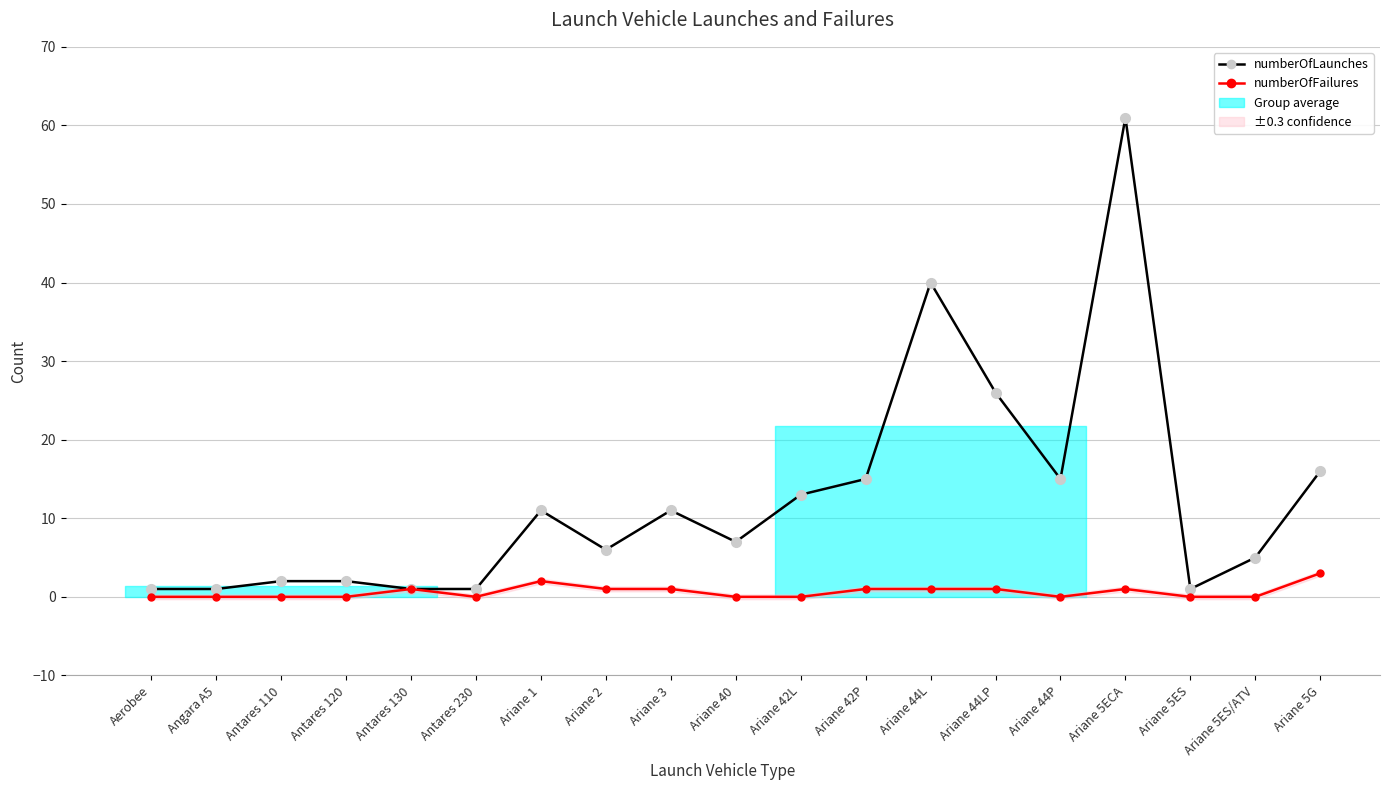

What are all the series names shown in the legend?

numberOfLaunches, numberOfFailures